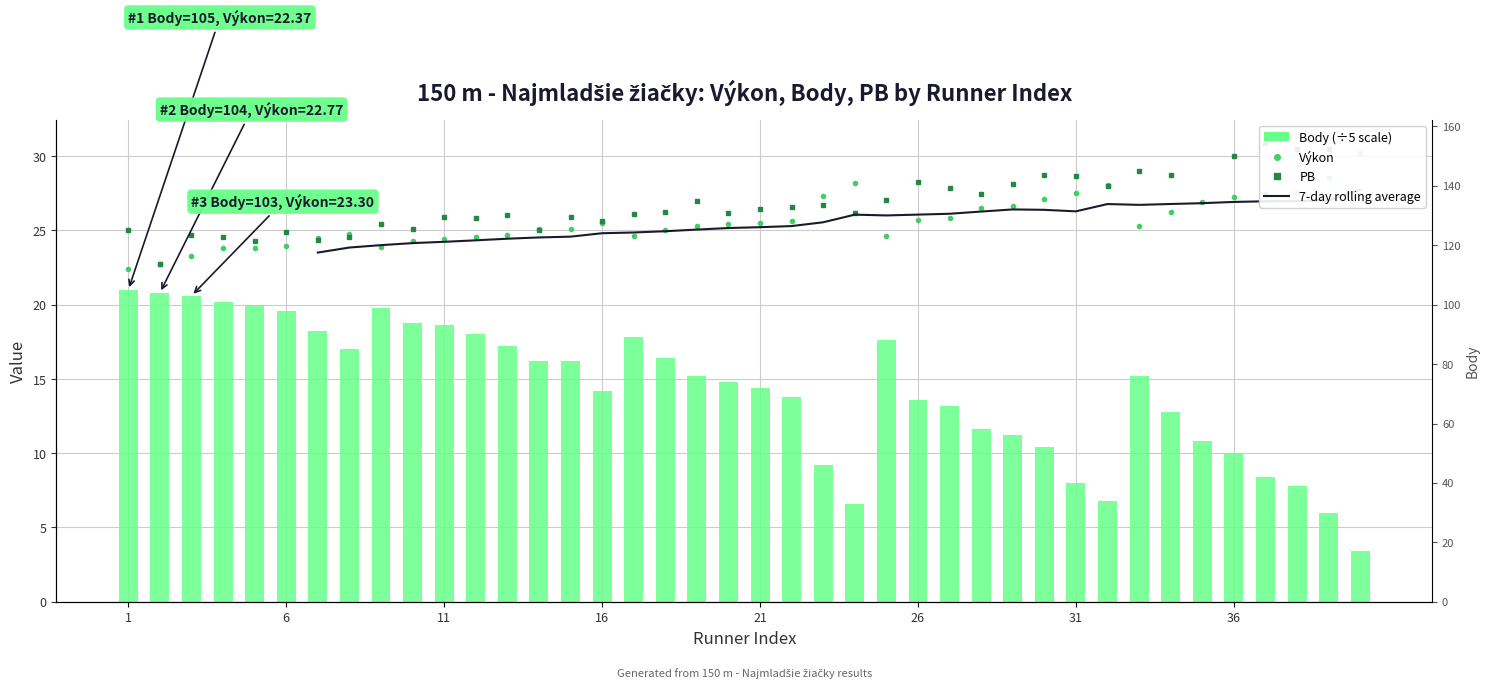

Does the chart contain any negative values?

No